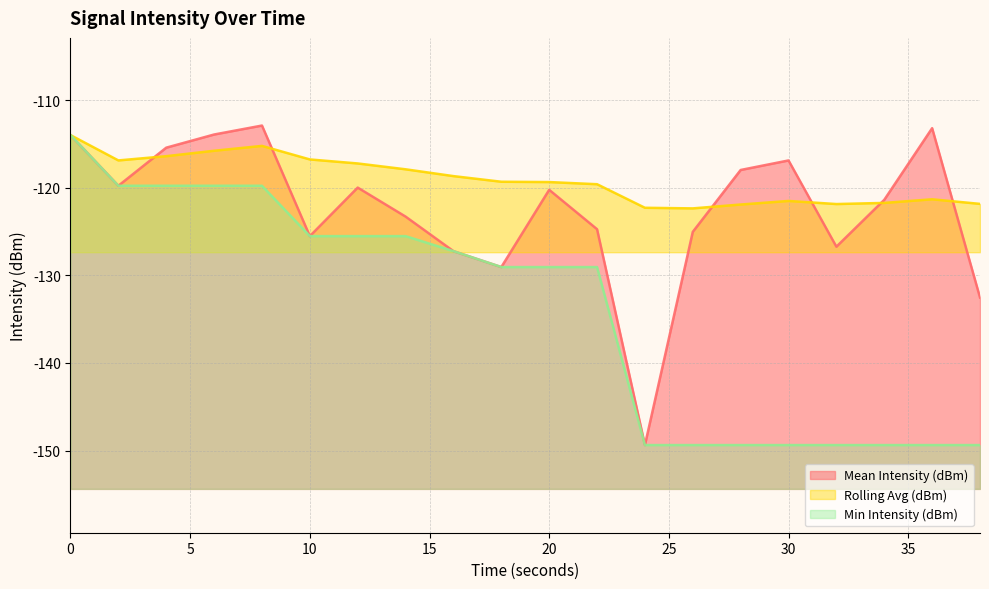

True or false: Rolling Avg (dBm) and Mean Intensity (dBm) intersect in this chart.

True